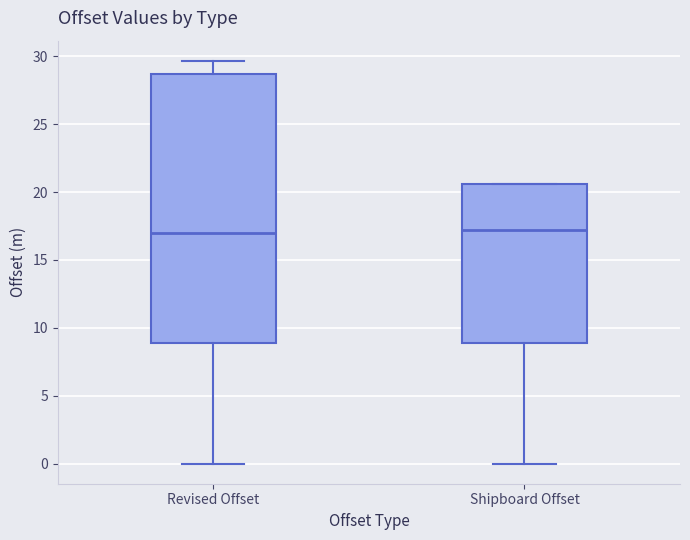

Reading left to right, transcribe this box plot: for each box, give where its median line is, the range the box spans, and where its two whiskers end, as read against the y-axis. The values are not printed on the chart, so give them approximately, as read against the axis.

Revised Offset: median 17.0, box 9.0 to 28.5, whiskers 0.0 to 29.5
Shipboard Offset: median 17.0, box 9.0 to 20.5, whiskers 0.0 to 20.5